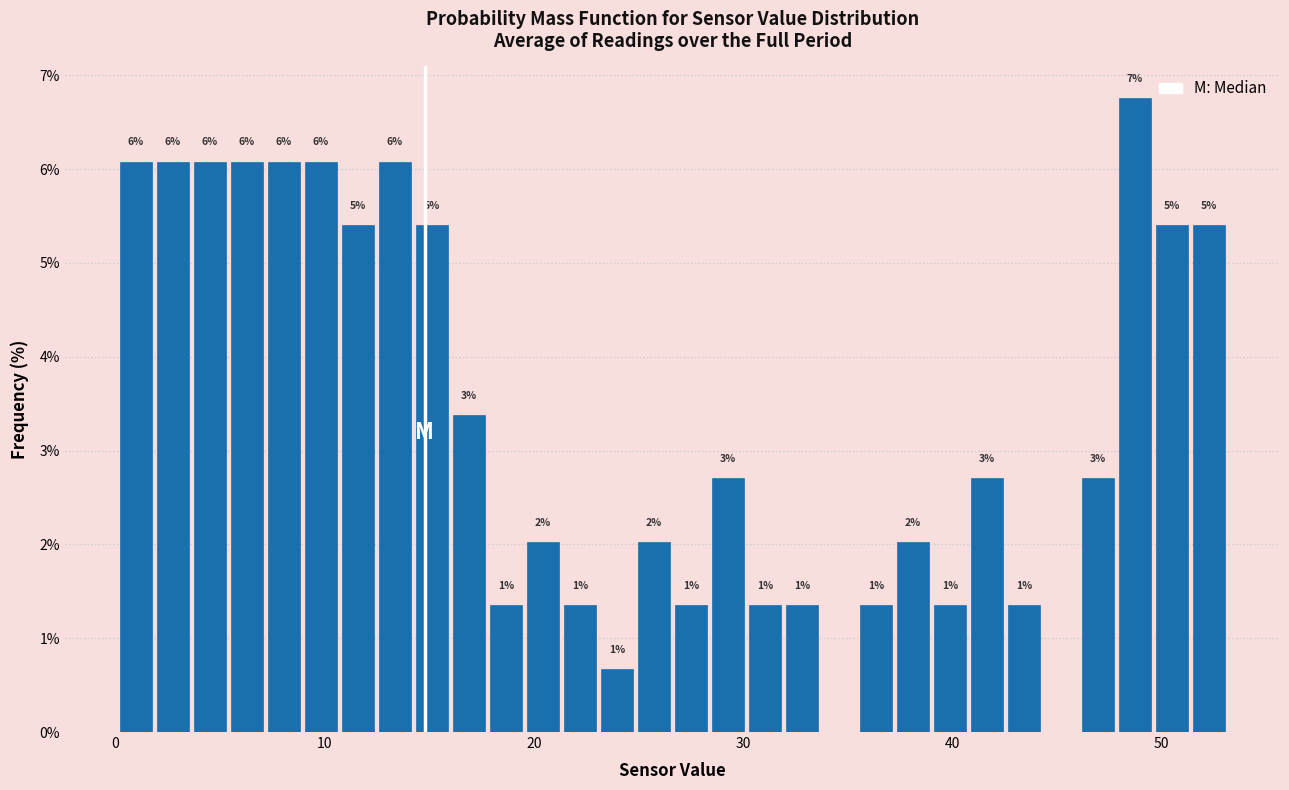

Around what value on the x-axis is the tallest bar? Give the approximate position of its centre, as read against the axis.

49